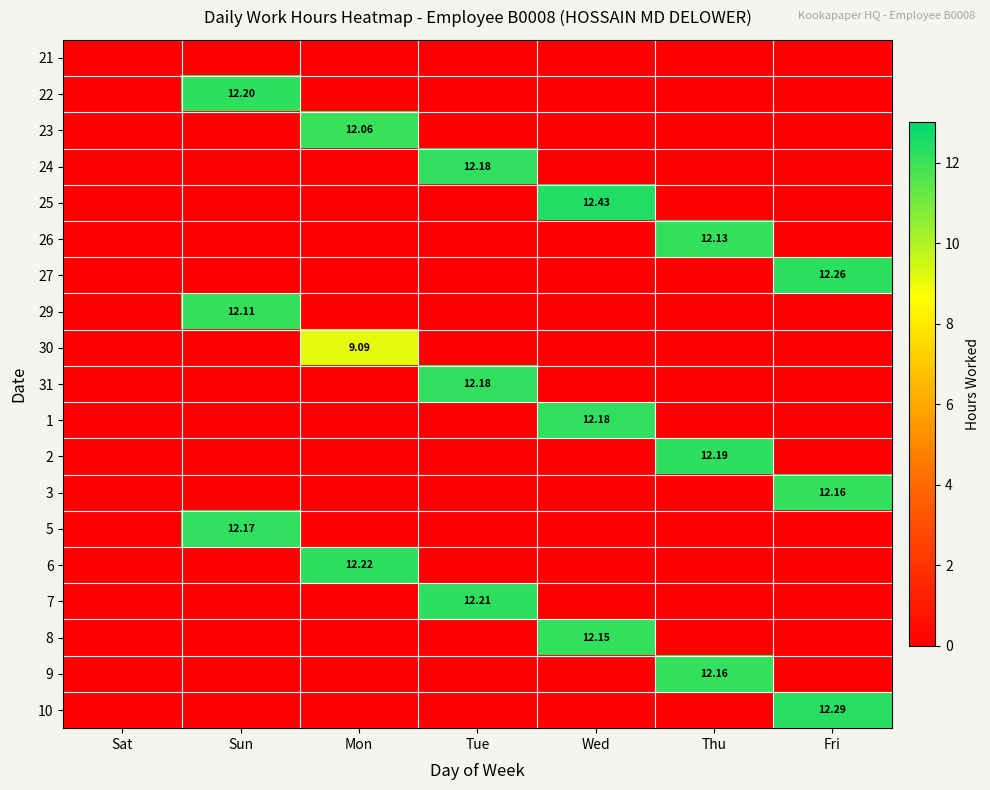

At how many categories does at least one series exceed 8?

6